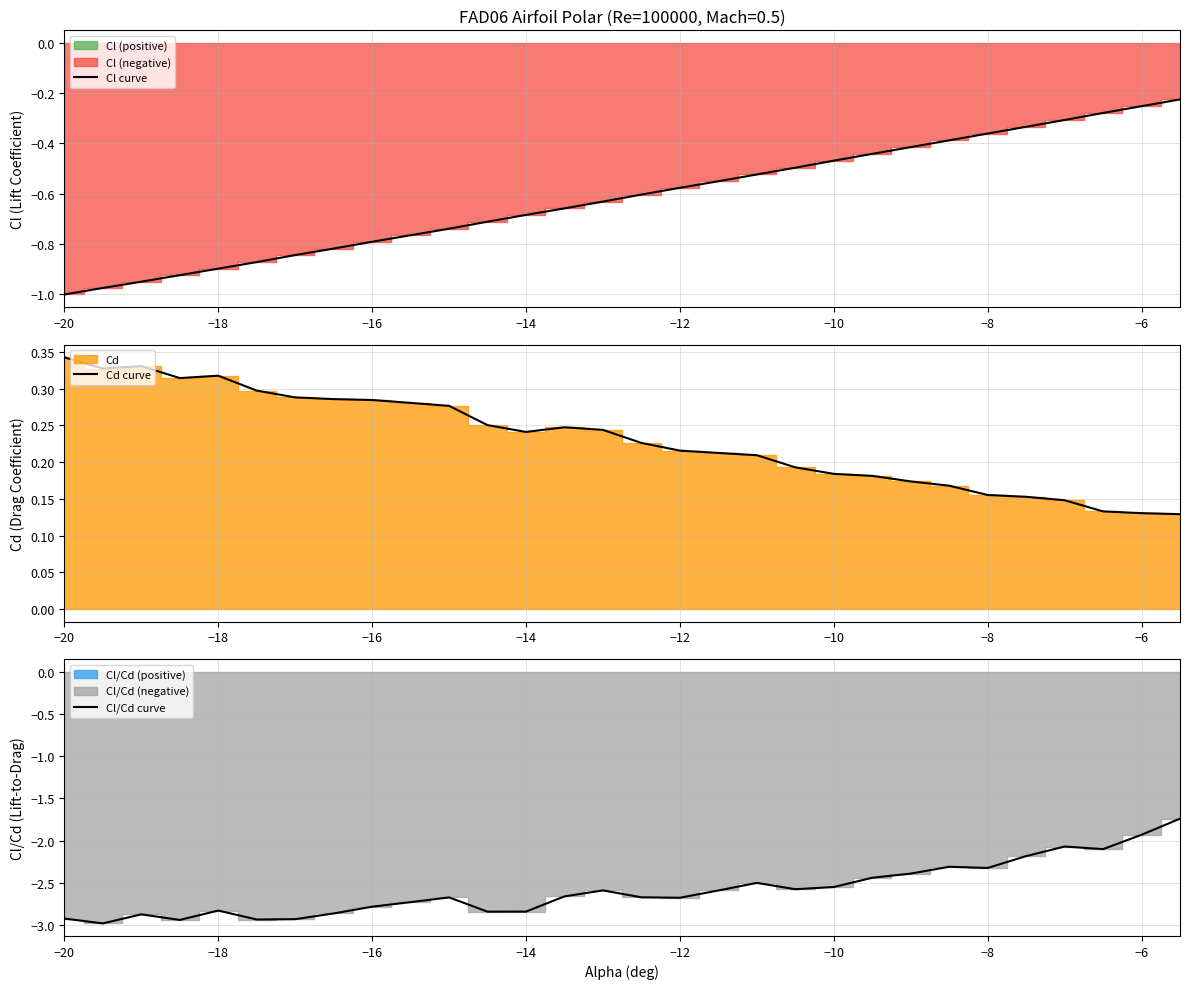

True or false: Cl/Cd curve and Cl curve cross at least once.

False